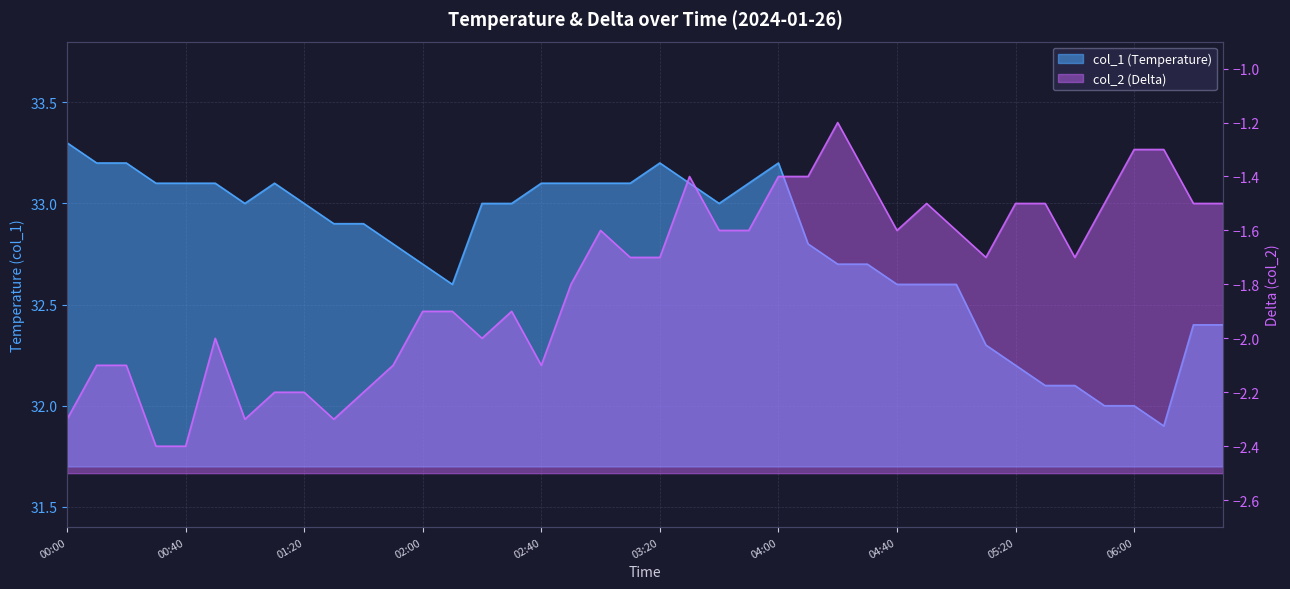

What are all the series names shown in the legend?

col_1, col_2